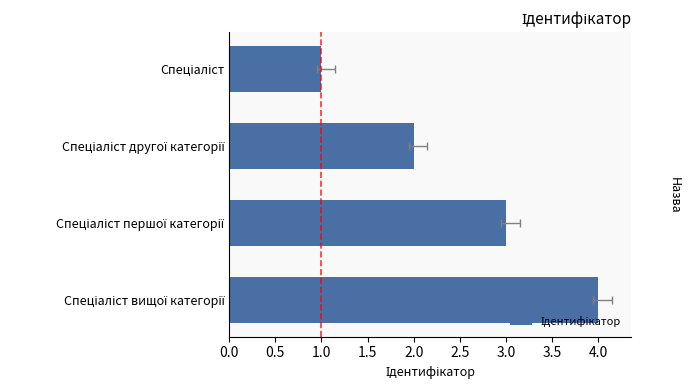

Are the bars grouped side by side (vs. stacked)?

No